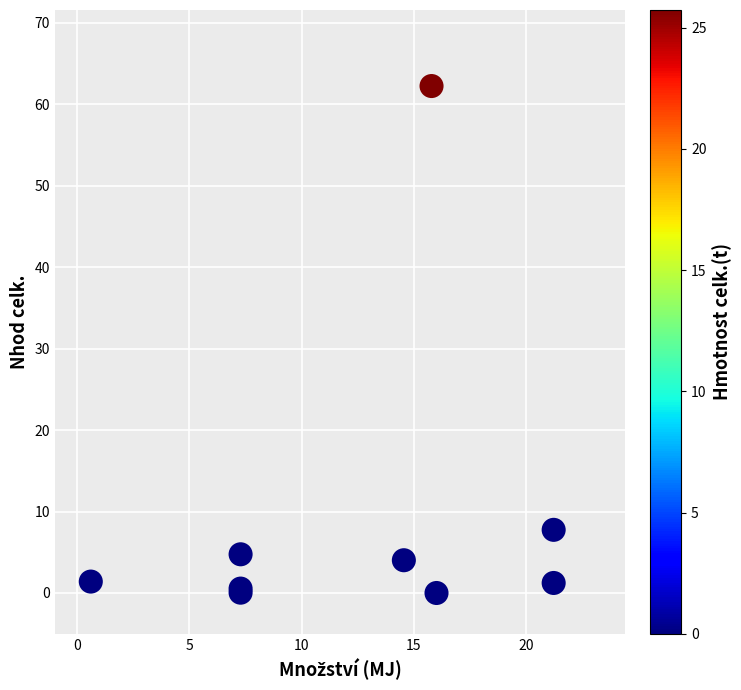

What Y value in the scatter plot is closest to 31?

7.8